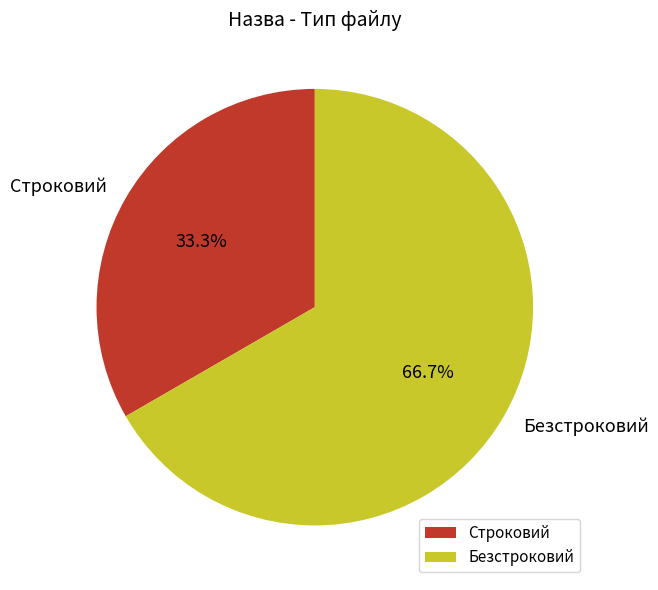

The Безстроковий slice represents 79% of the pie. True or false?

False